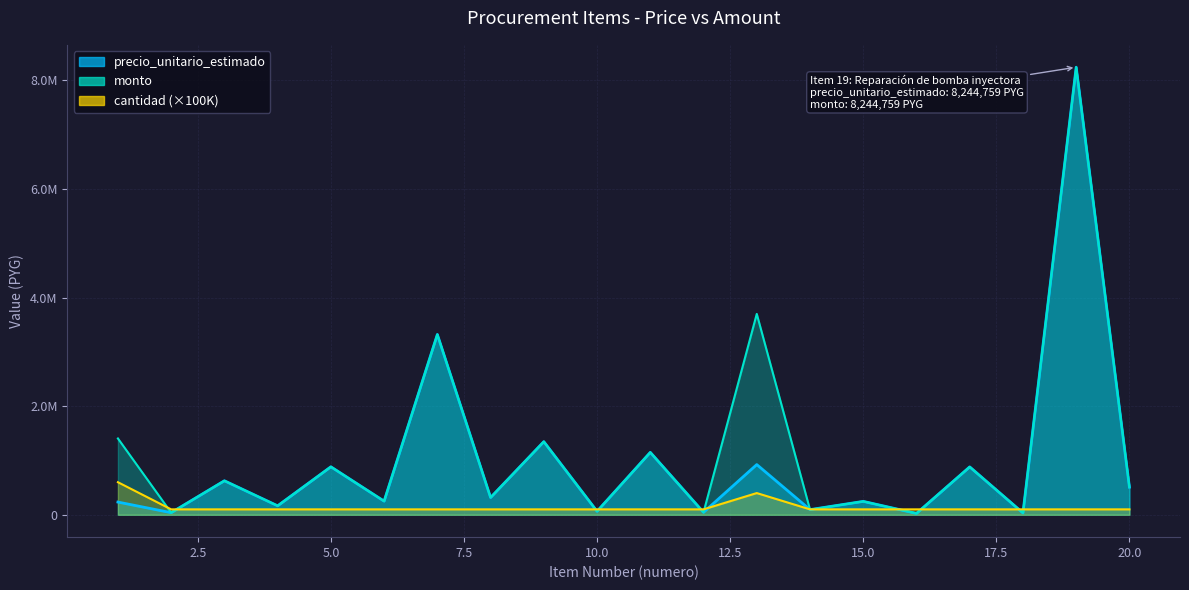

How many data points does each series have?

20